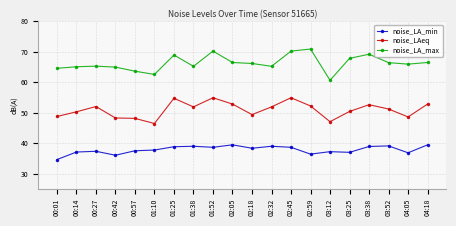

What is the label of the 15th point from the right?

01:10